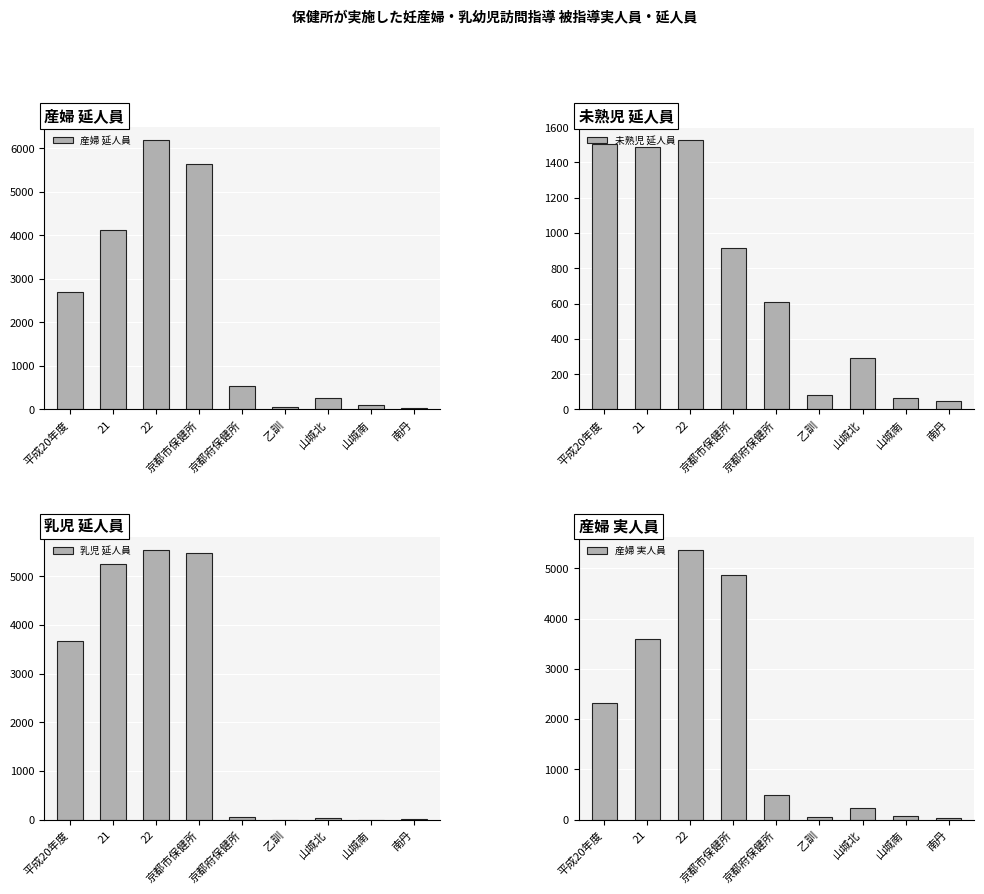

The value of 未熟児 延人員 at 京都府保健所 is 955. True or false?

False